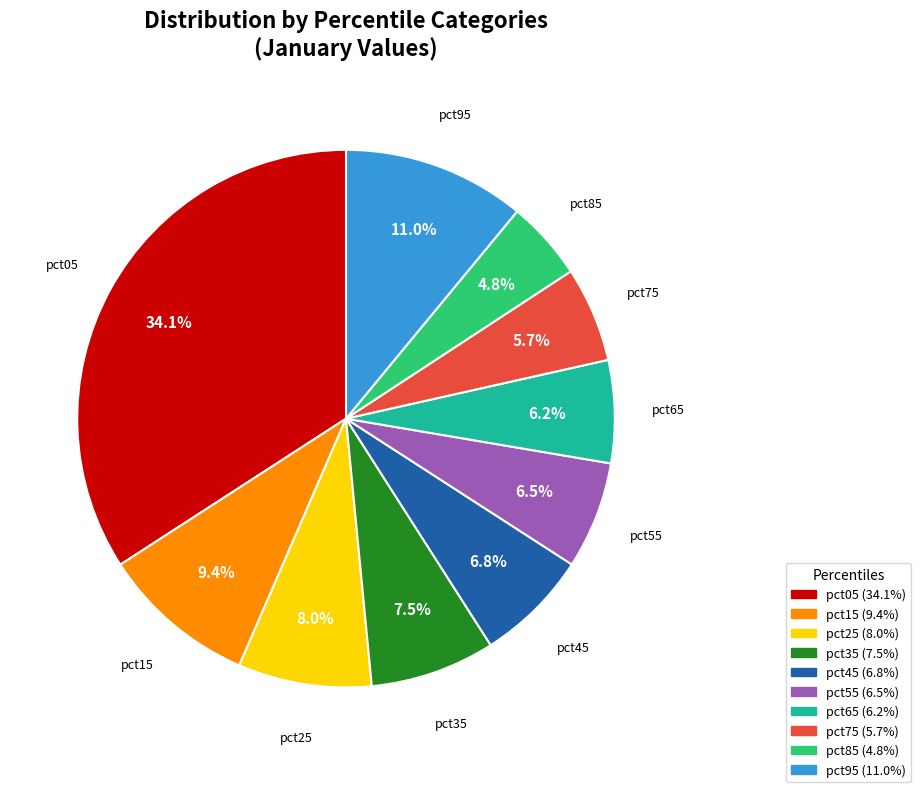

Does pct15 represent more than half of the total?

No